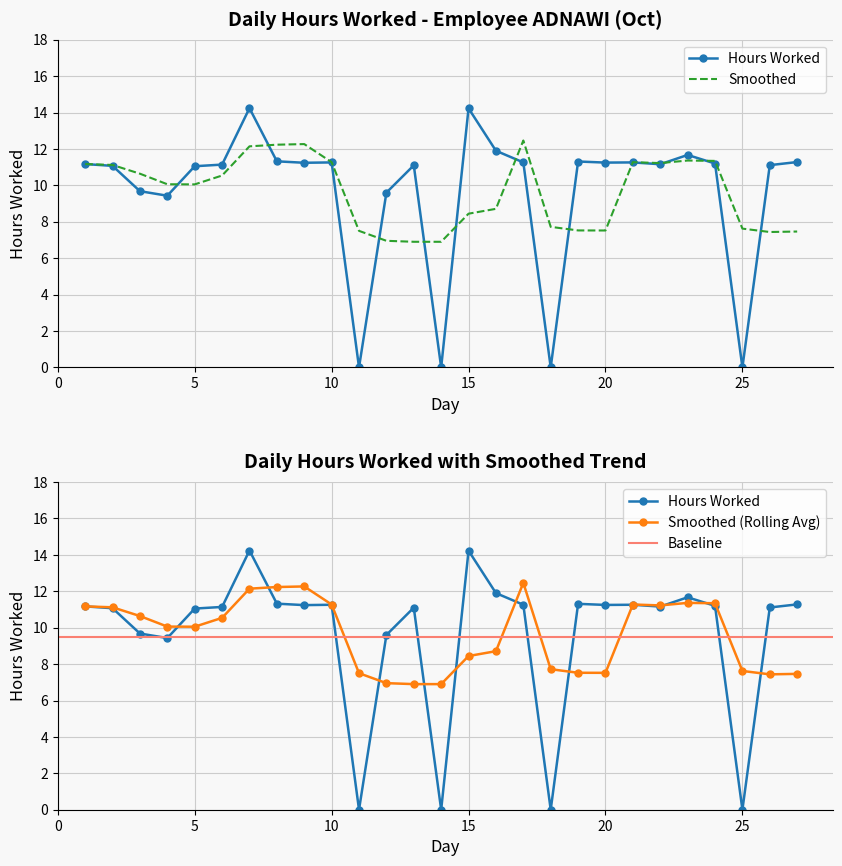

True or false: the data shows 13.5 at 12.

False